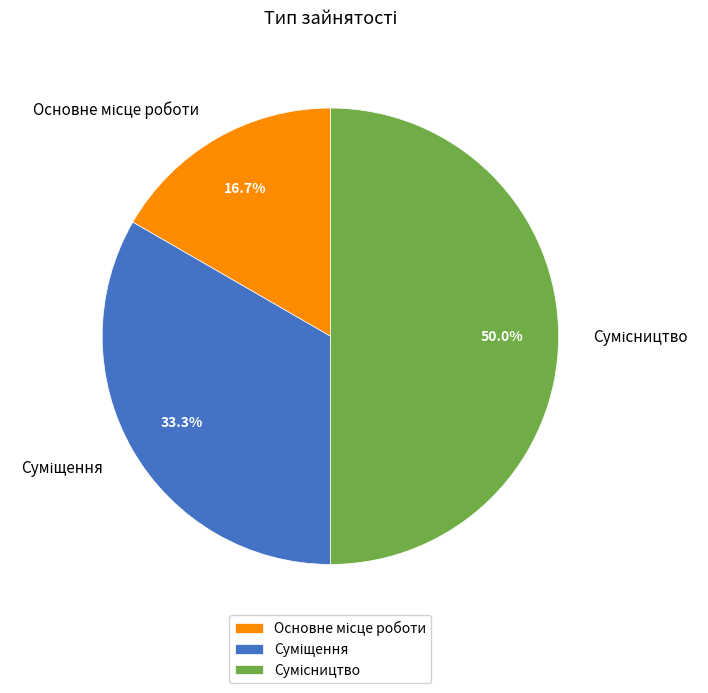

Is it true that Сумісництво is 41% of the pie?

False